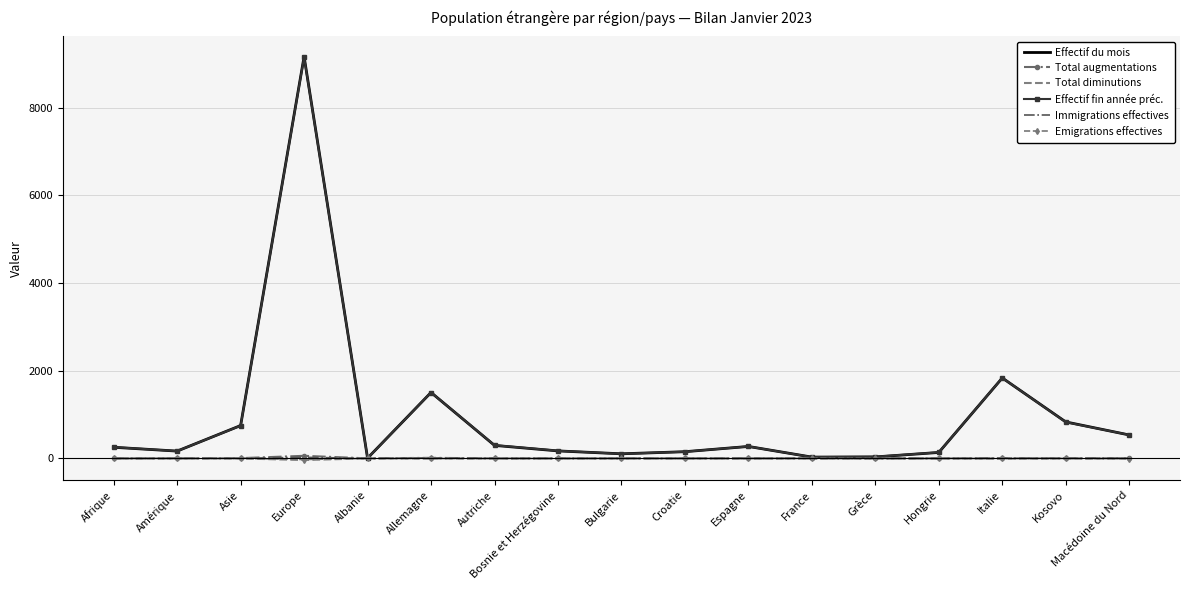

The value of Emigrations effectives at Afrique is -1. True or false?

True